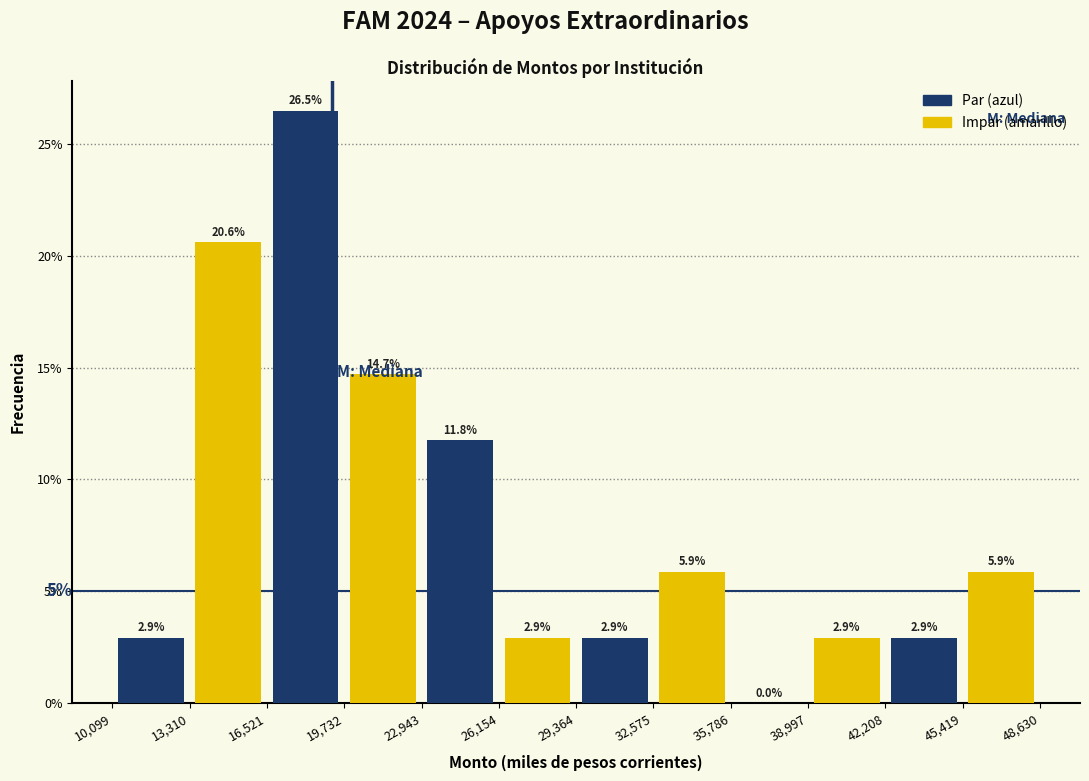

Which range on the x-axis has the tallest bar?

16,521 to 19,732